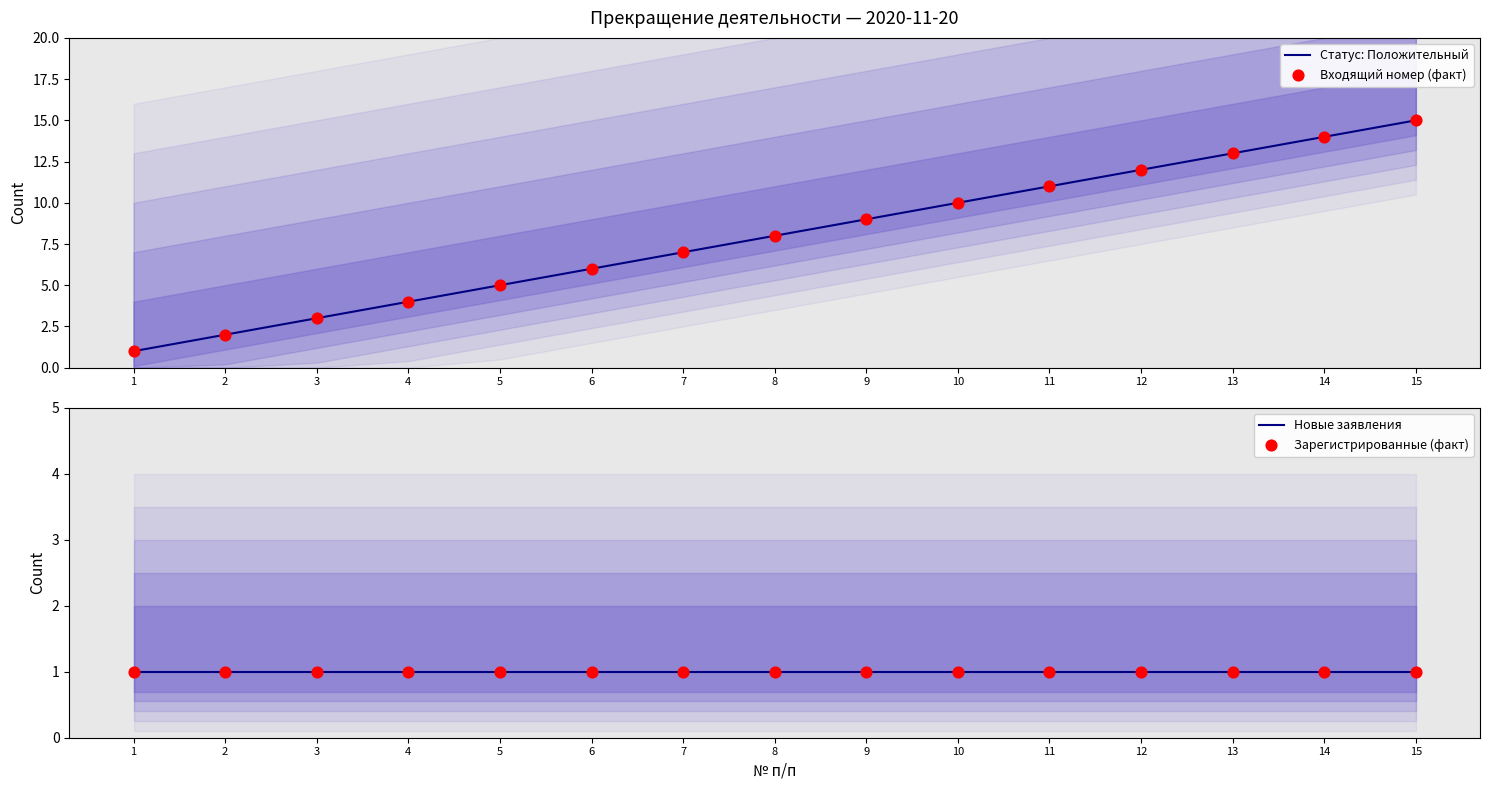

Is the value of Новые заявления at 4 greater than the value of Входящий номер (факт) at 6?

No